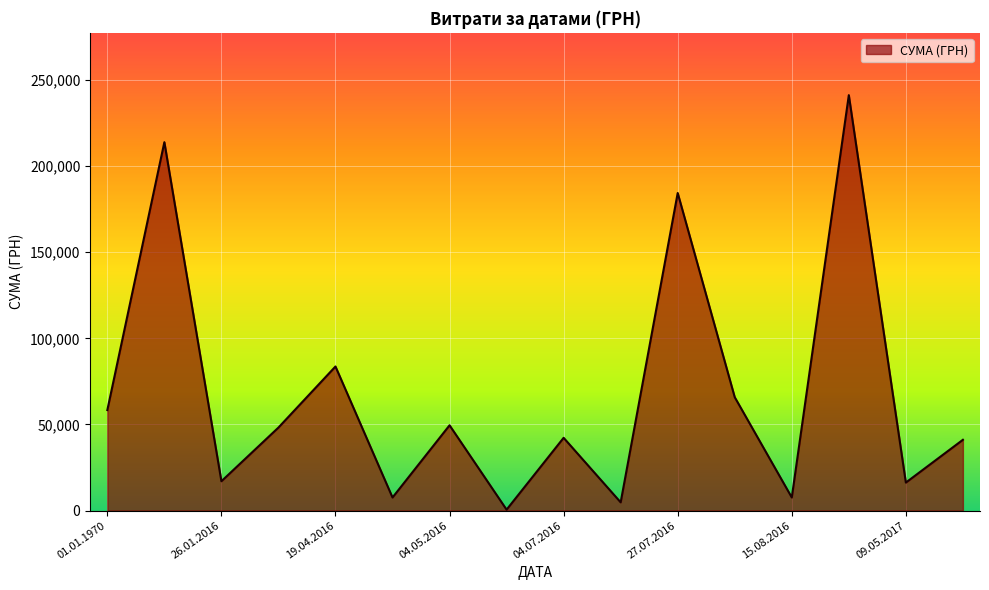

What is the smallest value displayed?

528.0